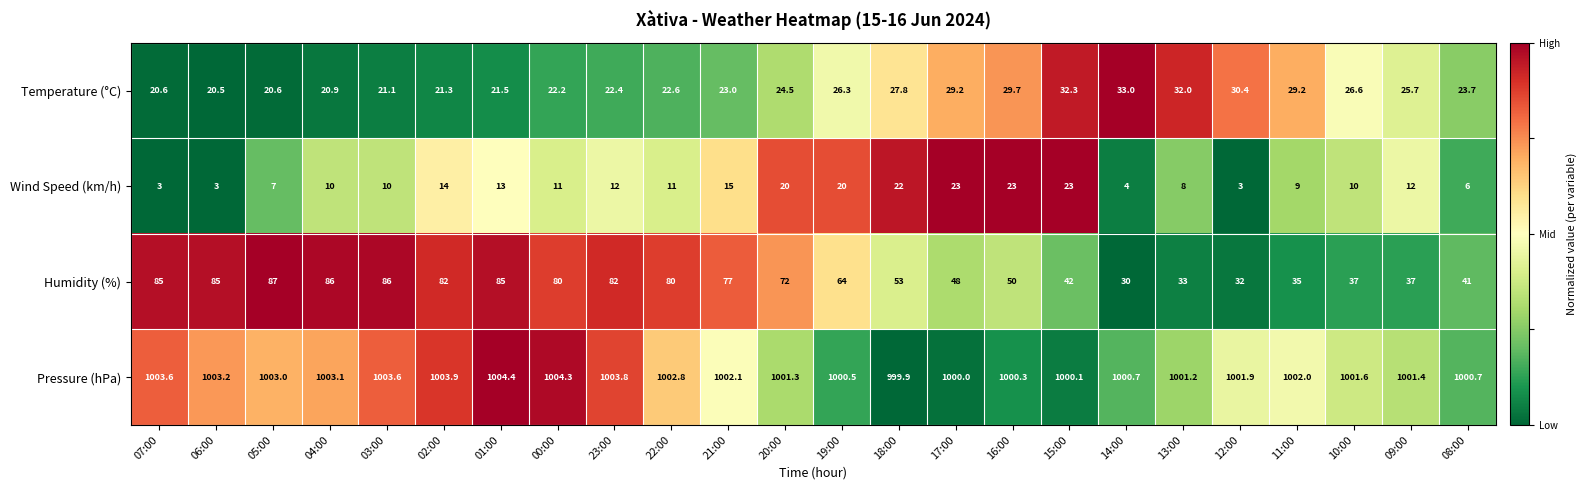

At how many categories does at least one series exceed 438?

24